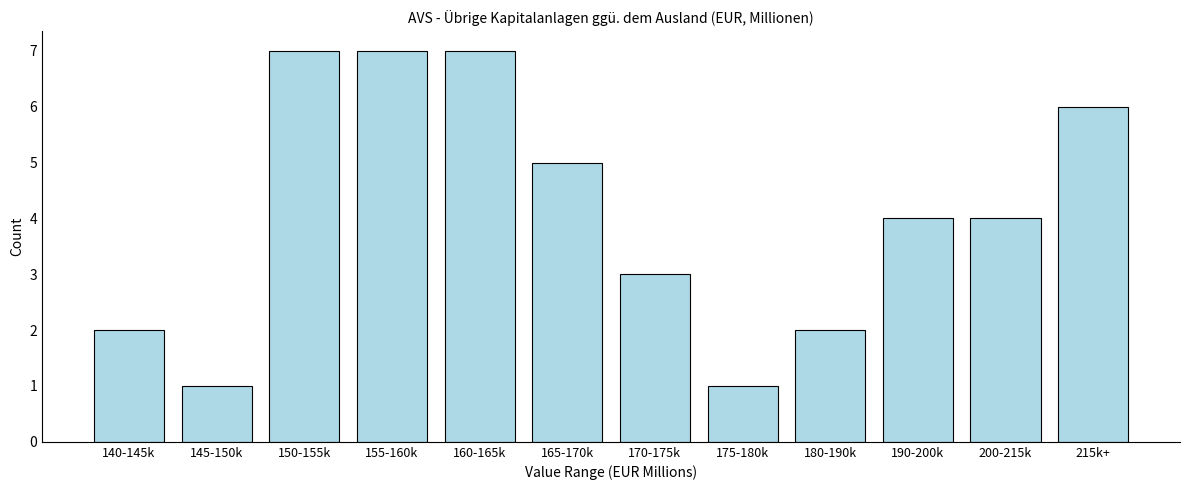

Reading right to left, what are all the values shown in this chart?

6	4	4	2	1	3	5	7	7	7	1	2